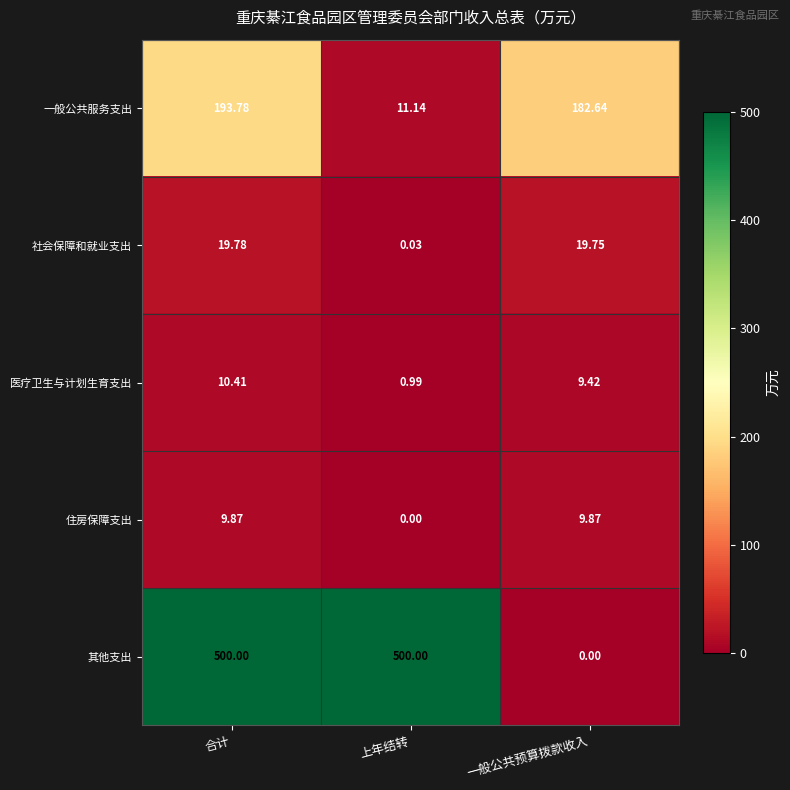

How many distinct data groups are displayed?

5